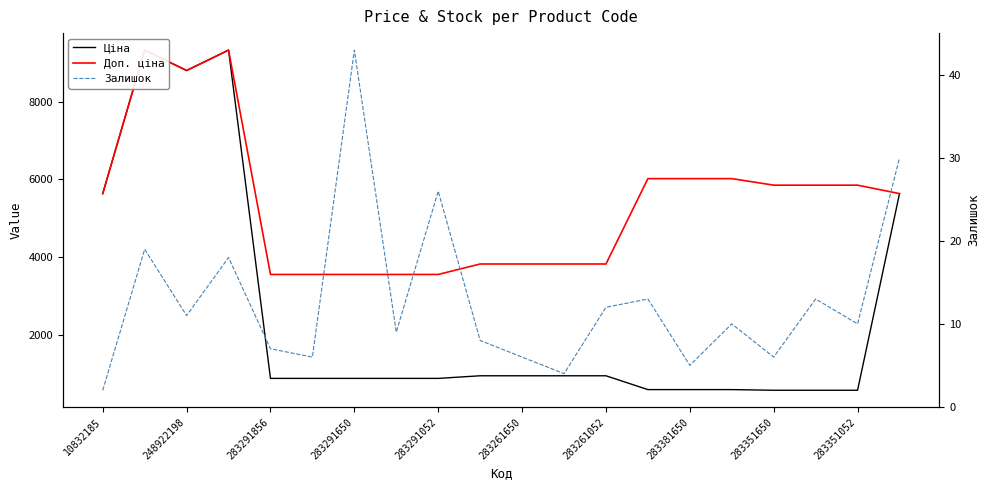

True or false: Ціна and Доп. ціна intersect in this chart.

False